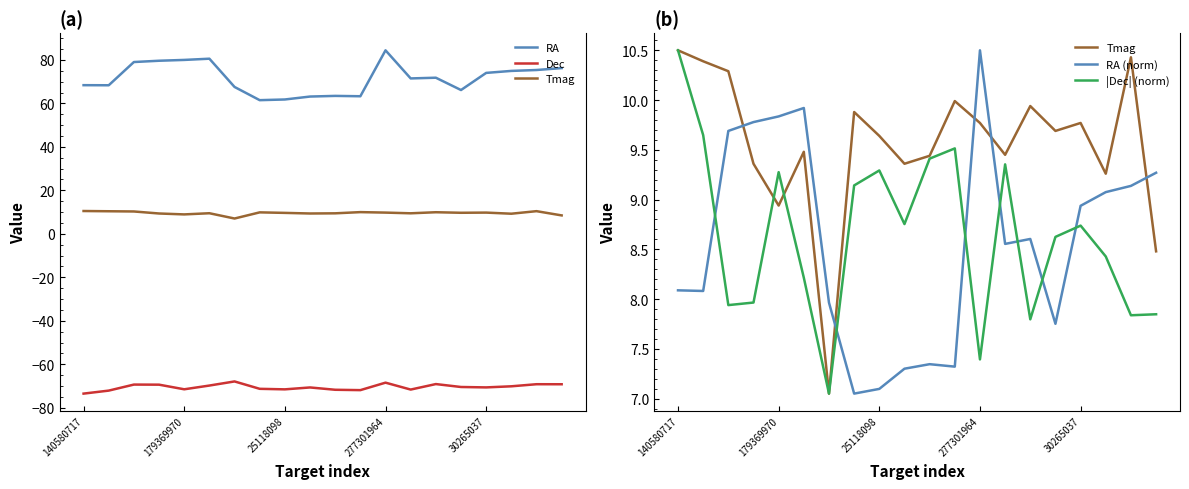

True or false: RA and Tmag intersect in this chart.

False